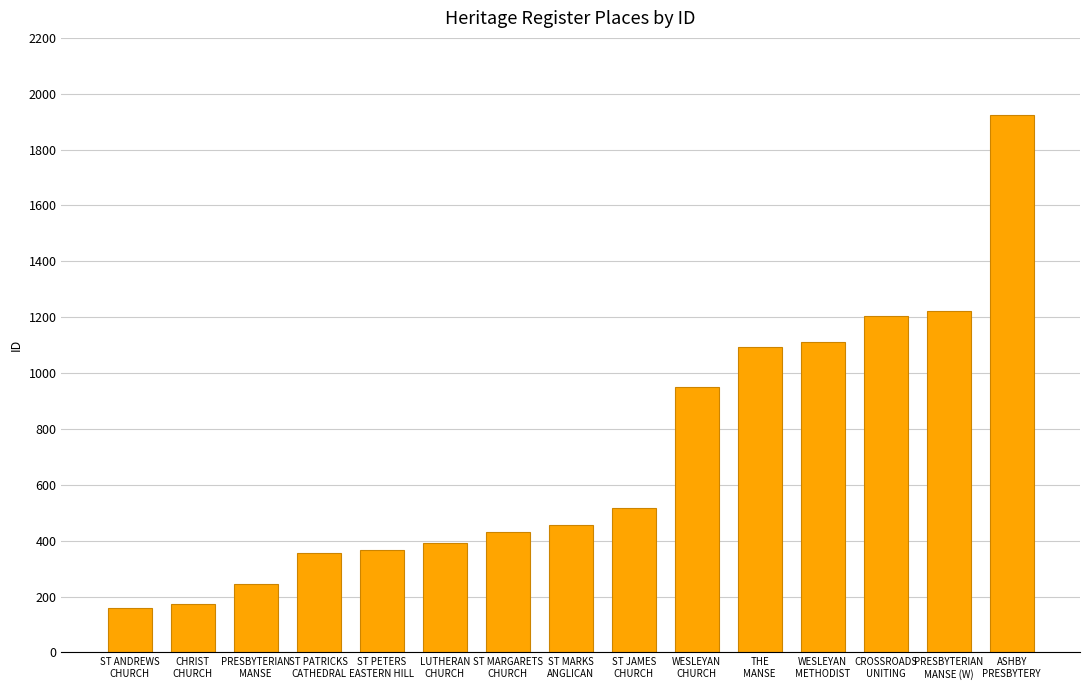

What is the label of the 3rd bar from the left?

PRESBYTERIAN
MANSE